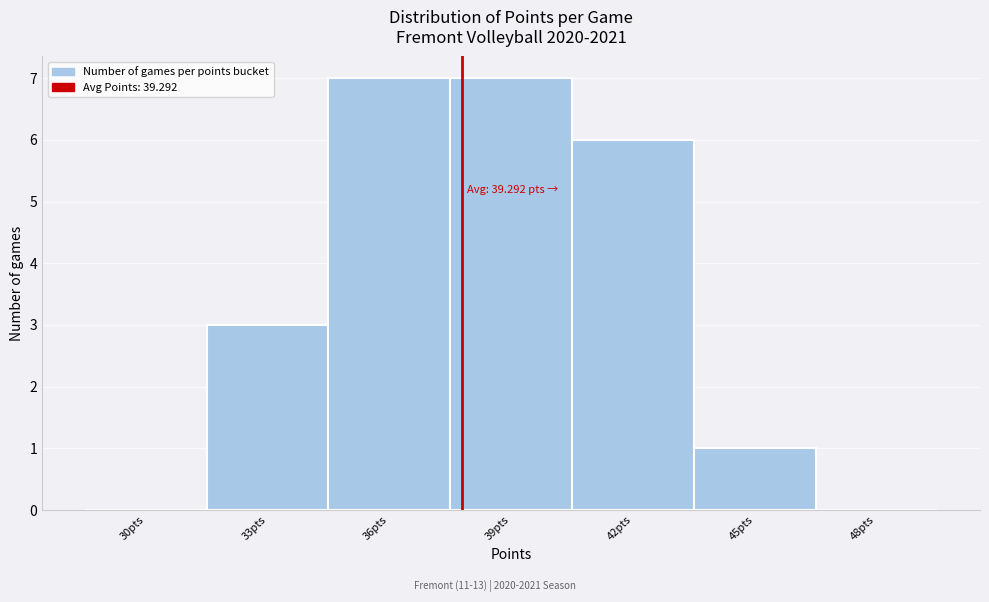

Reading left to right, what are all the values shown in this chart?

30pts=0	33pts=3	36pts=7	39pts=7	42pts=6	45pts=1	48pts=0